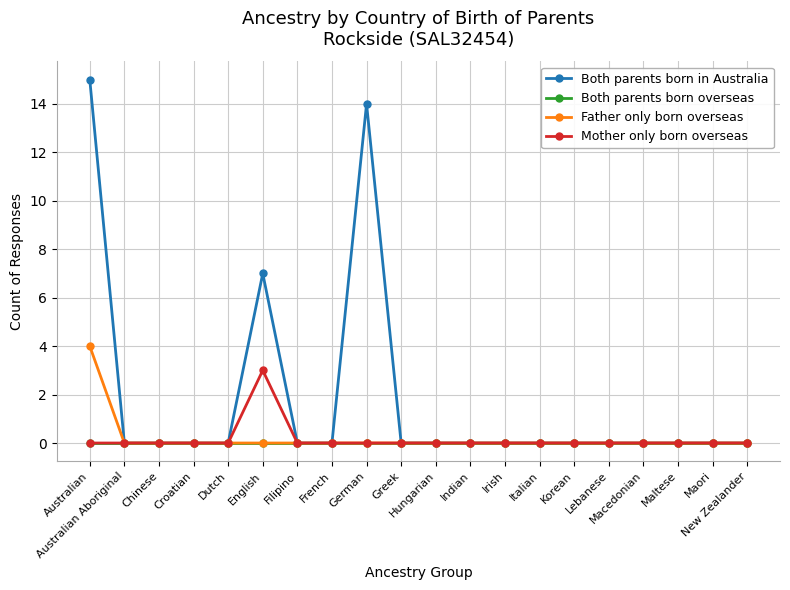

How many data points does each series have?

20